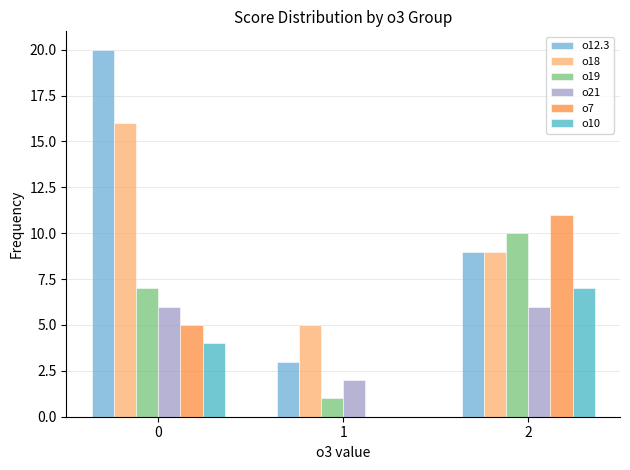

True or false: o21 has a value of 8 at 2.

False